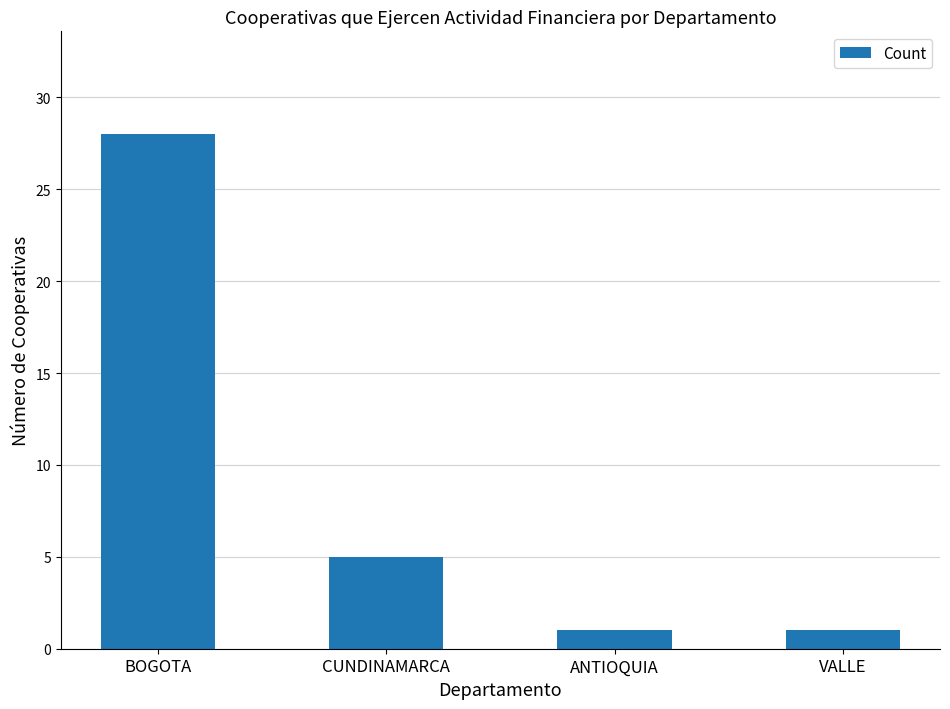

Is it true that the value at CUNDINAMARCA is 5?

True